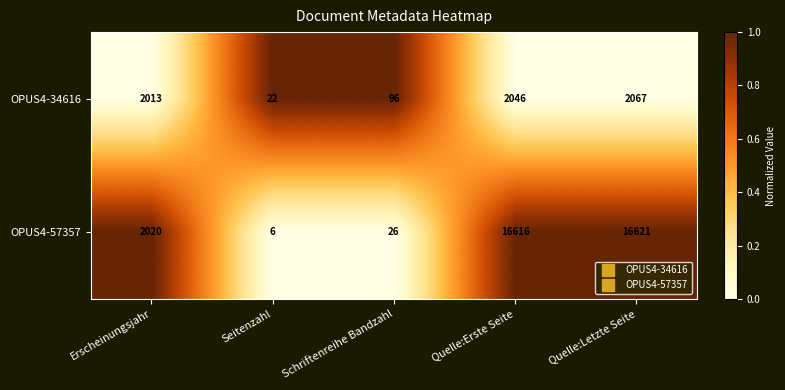

Reading left to right, list all the values displayed in this chart.

OPUS4-34616: 2013	22	96	2046	2067
OPUS4-57357: 2020	6	26	16616	16621